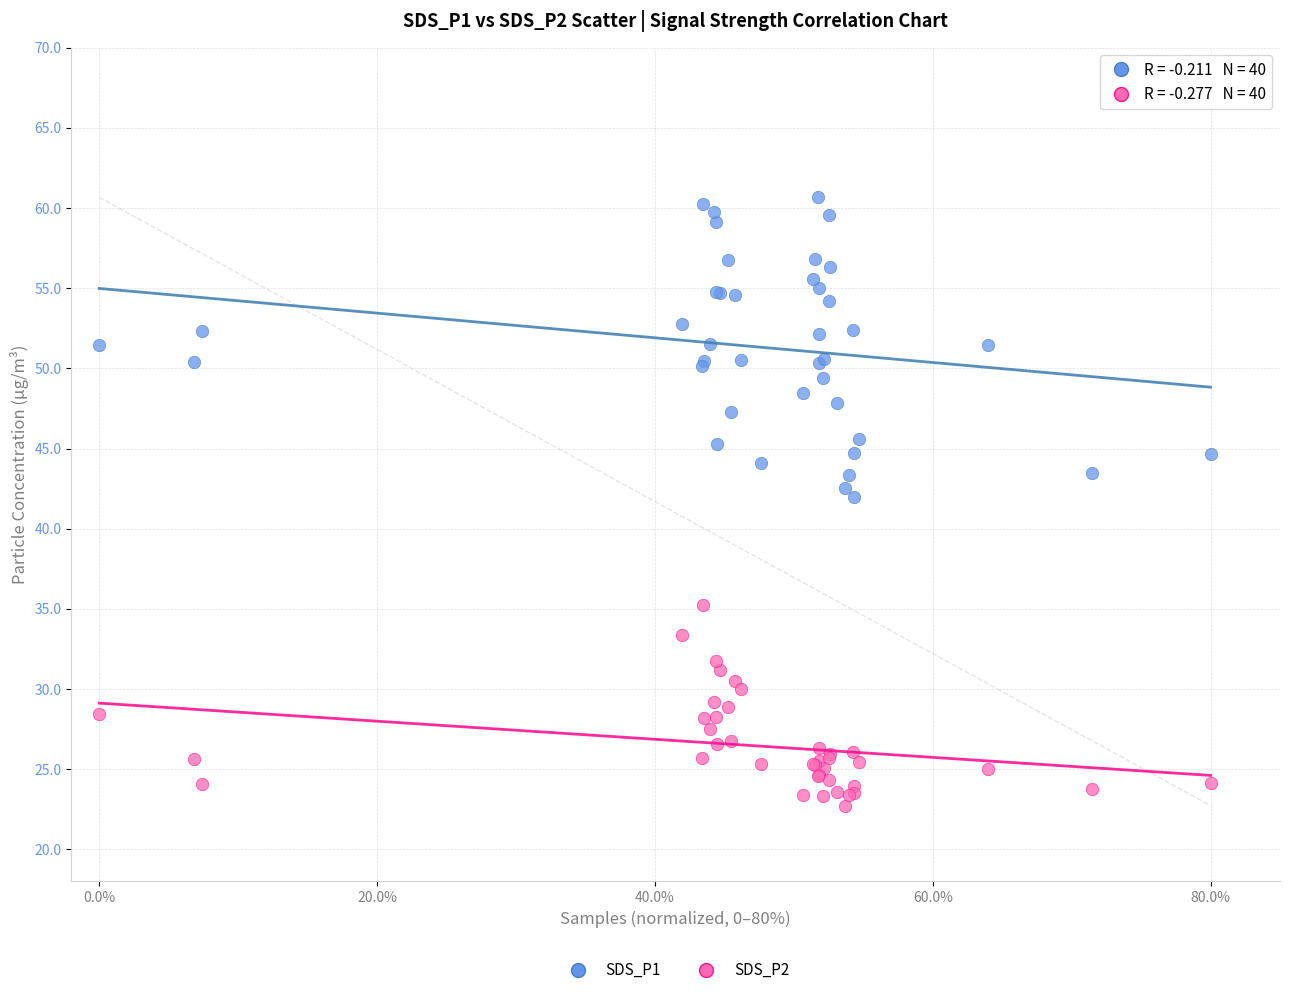

What is the X range (max minus min) for the scatter plot?

80.0